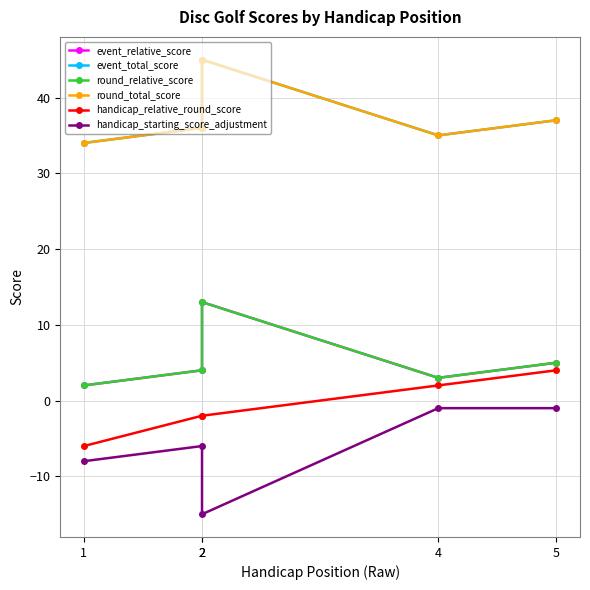

What is the value of the event_relative_score point at the 5th from the left?

5